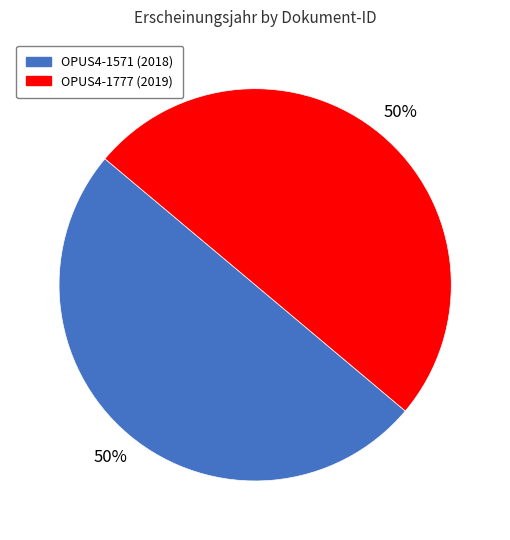

Approximately how many times larger is the value at OPUS4-1777 compared to OPUS4-1571?

1.0